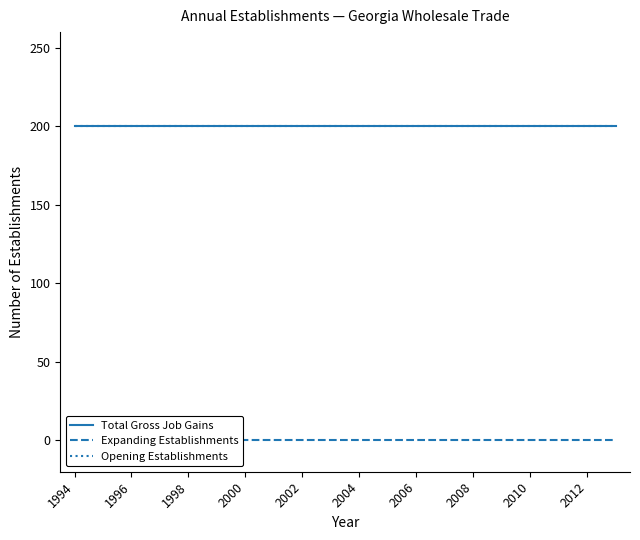

Rank the series by their maximum value, from lowest to highest.

Expanding Establishments, Total Gross Job Gains, Opening Establishments